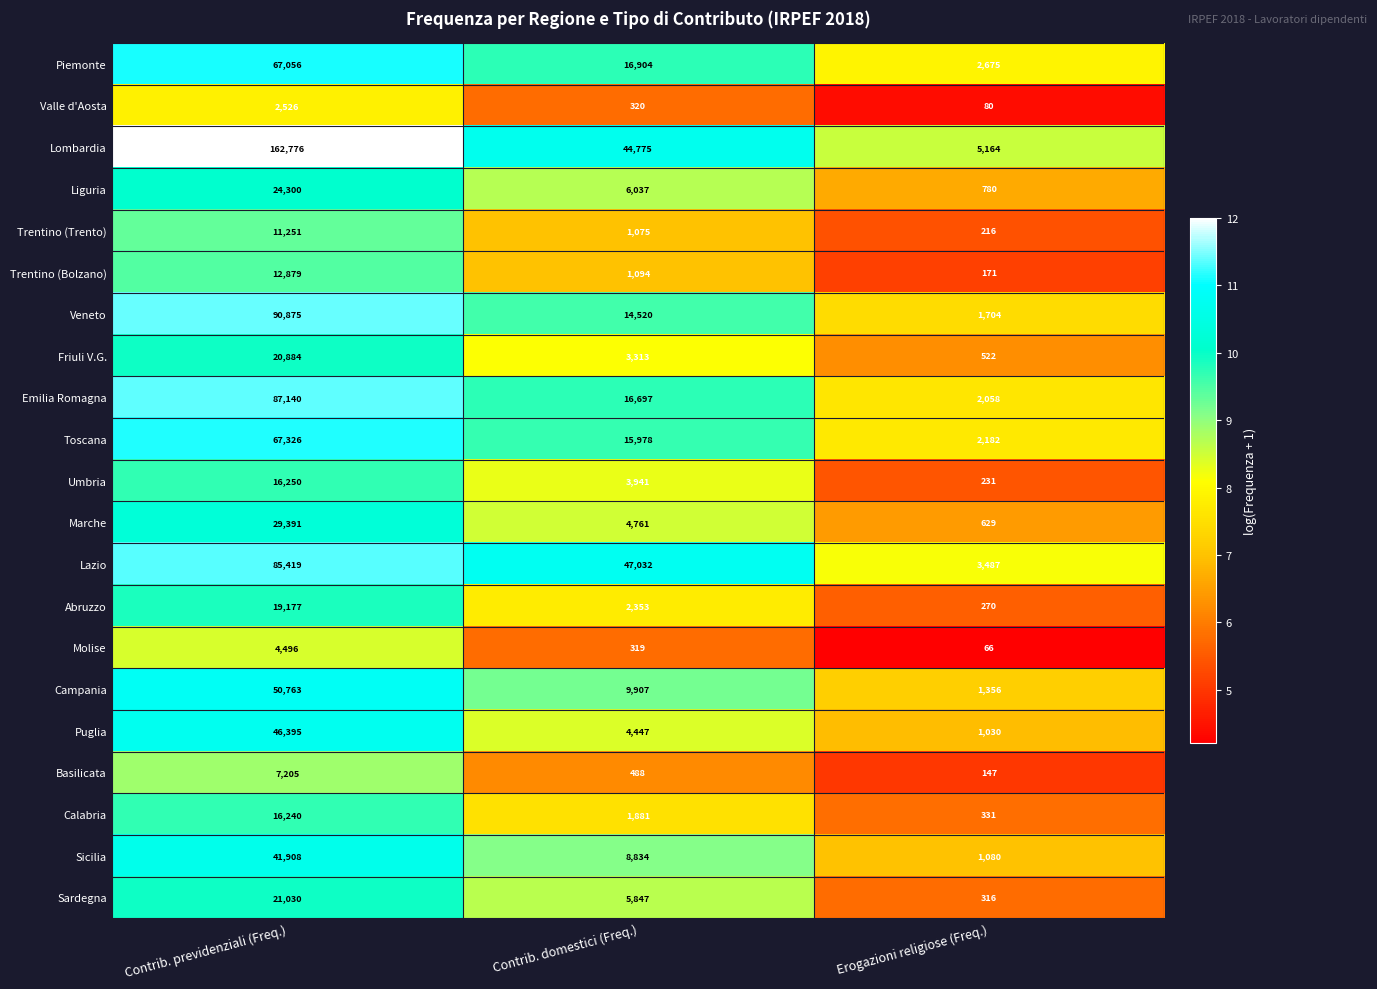

What is the sum of the Umbria values at Erogazioni religiose (Freq.) and Contrib. previdenziali (Freq.)?

16481